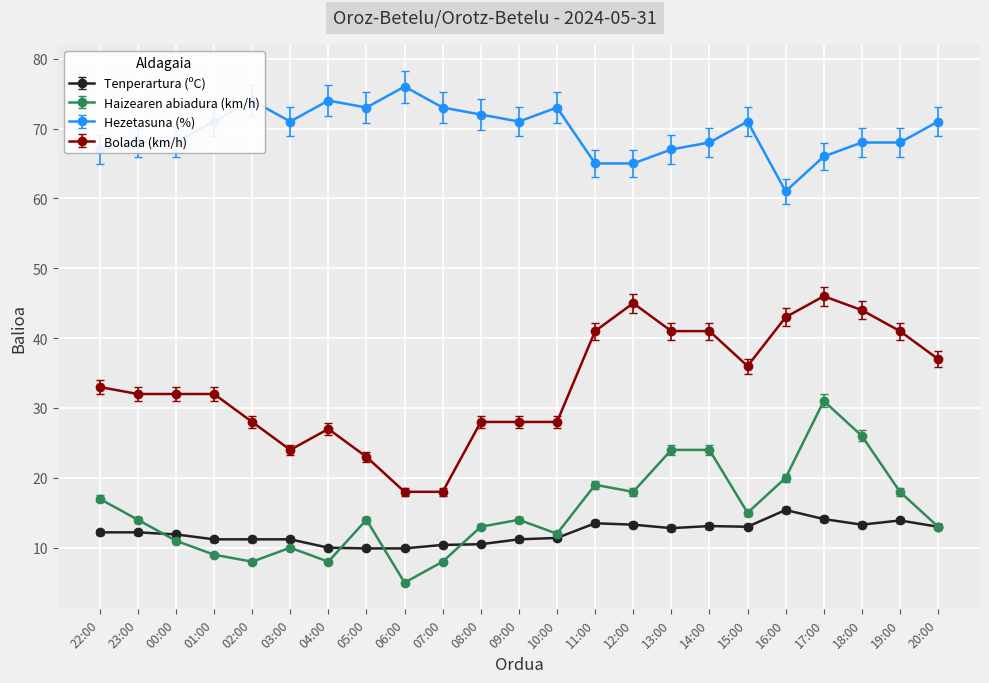

Rank the series by their maximum value, from highest to lowest.

Hezetasuna (%), Bolada (km/h), Haizearen abiadura (km/h), Tenperartura (ºC)